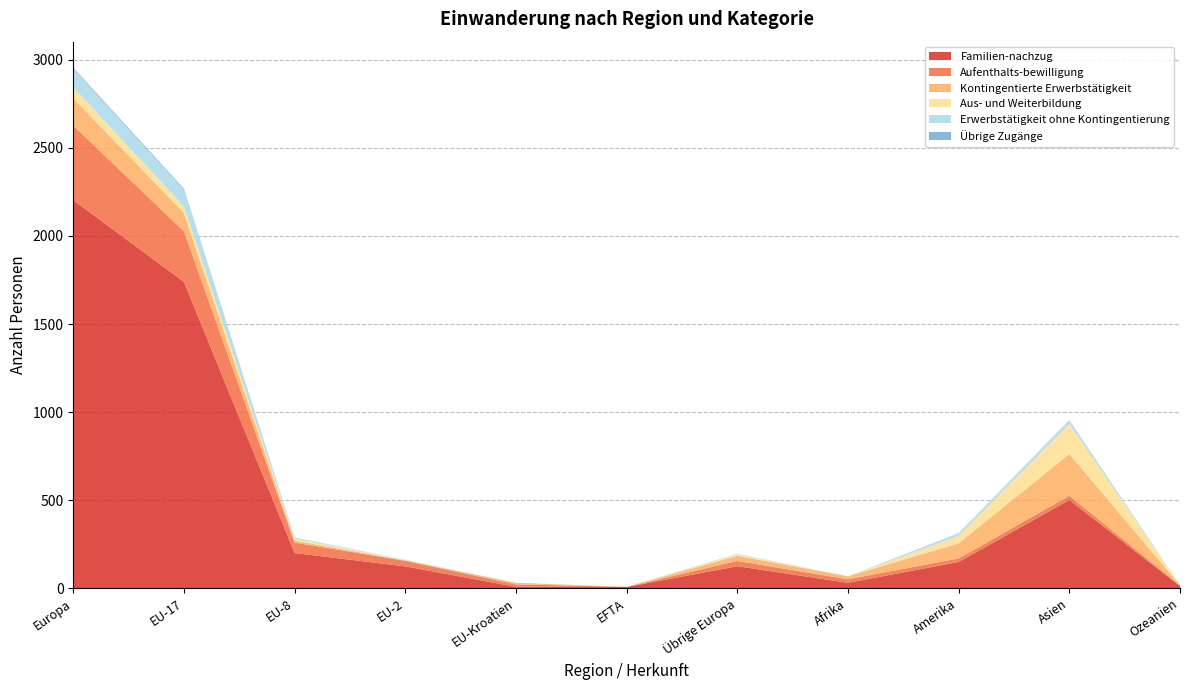

Reading left to right, extract all data points from this chart.

Familien-nachzug: 2203	1739	200	124	8	7	125	31	149	501	12
Aufenthalts-bewilligung: 423	287	59	32	14	1	30	20	20	24	4
Kontingentierte Erwerbstätigkeit: 155	104	11	2	9	0	29	17	86	237	2
Aus- und Weiterbildung: 63	38	13	2	0	1	9	0	42	172	0
Erwerbstätigkeit ohne Kontingentierung: 105	94	6	2	0	0	3	0	16	21	0
Übrige Zugänge: 6	6	0	0	0	0	0	0	0	0	0